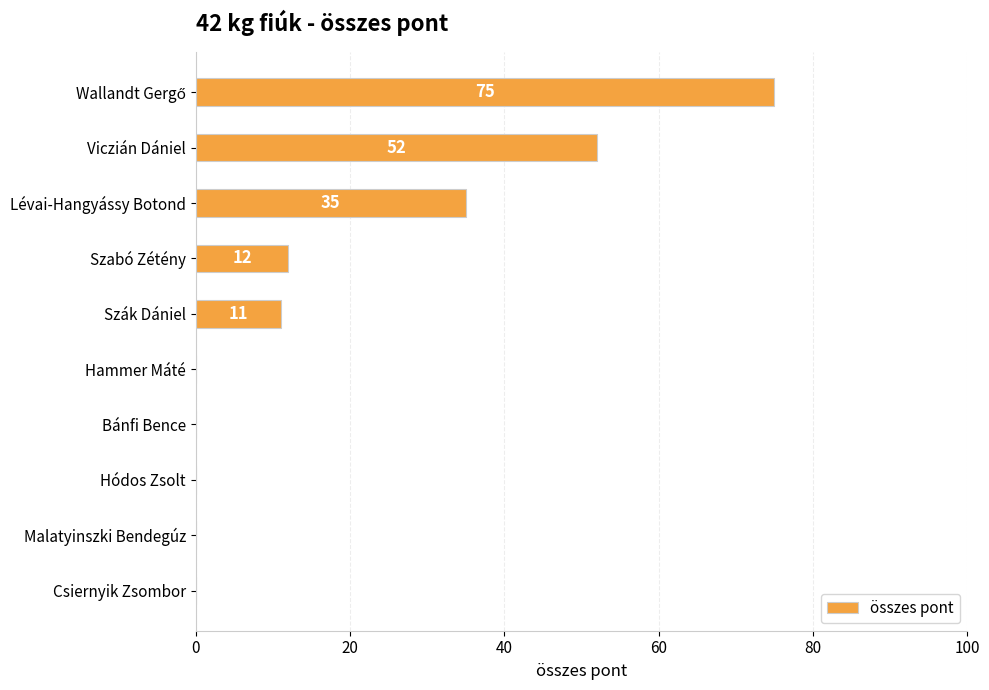

What is the sum of all values?

185